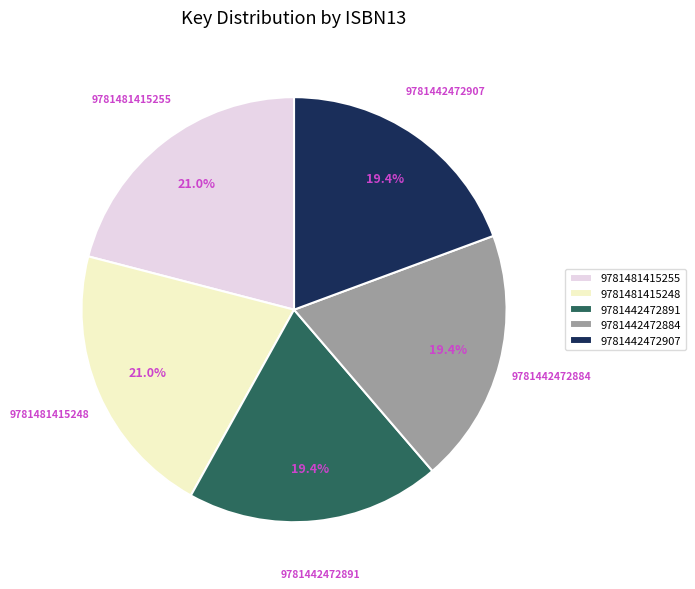

Is there any slice that represents more than half of the pie?

No